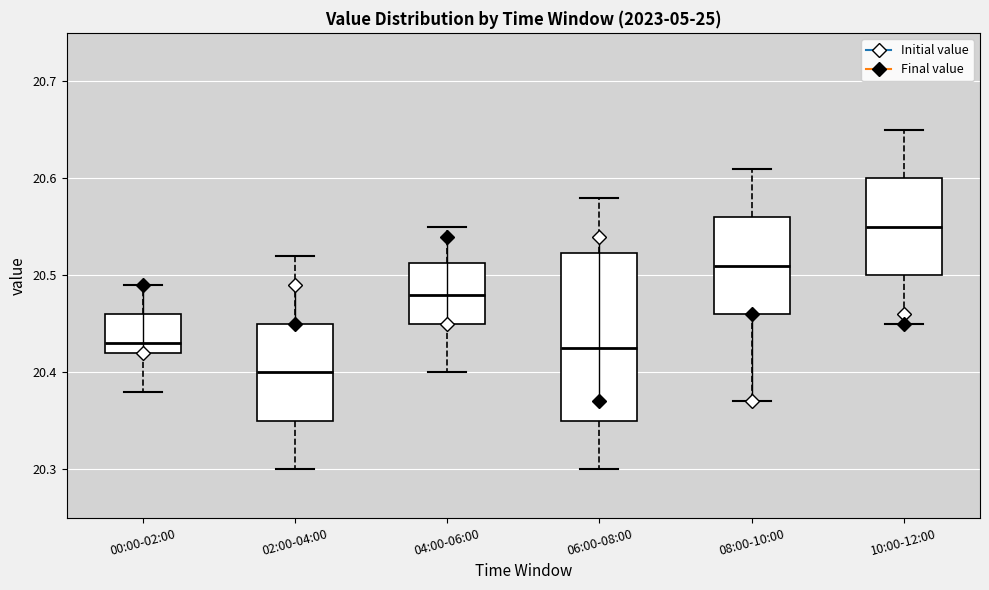

Reading left to right, transcribe this box plot: for each box, give where its median line is, the range the box spans, and where its two whiskers end, as read against the y-axis. The values are not printed on the chart, so give them approximately, as read against the axis.

00:00-02:00: median 20.43, box 20.42 to 20.46, whiskers 20.38 to 20.49
02:00-04:00: median 20.40, box 20.35 to 20.45, whiskers 20.30 to 20.52
04:00-06:00: median 20.48, box 20.45 to 20.51, whiskers 20.40 to 20.55
06:00-08:00: median 20.43, box 20.35 to 20.52, whiskers 20.30 to 20.58
08:00-10:00: median 20.51, box 20.46 to 20.56, whiskers 20.37 to 20.61
10:00-12:00: median 20.55, box 20.50 to 20.60, whiskers 20.45 to 20.65